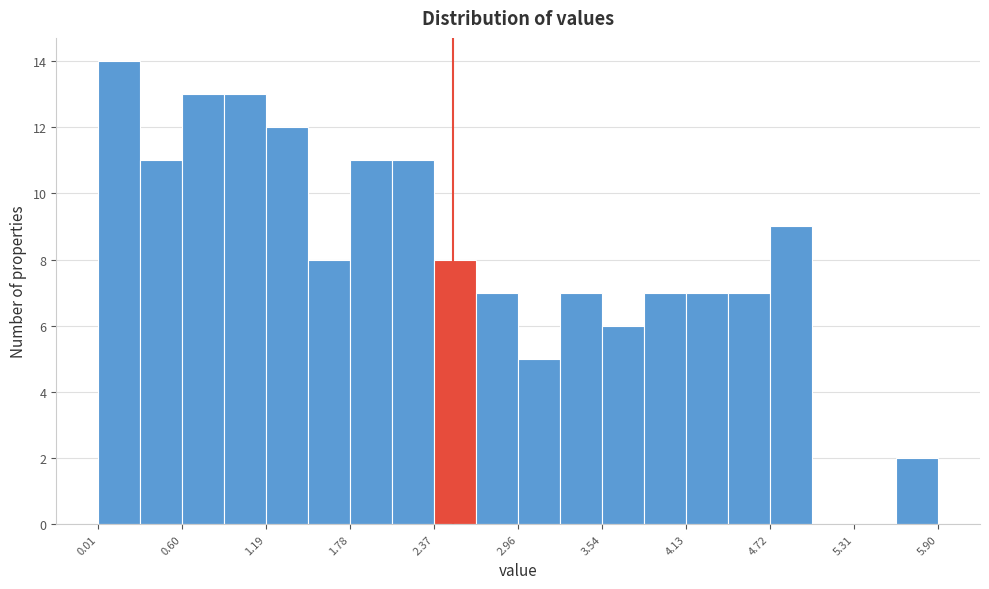

Around what value on the x-axis is the tallest bar? Give the approximate position of its centre, as read against the axis.

0.2